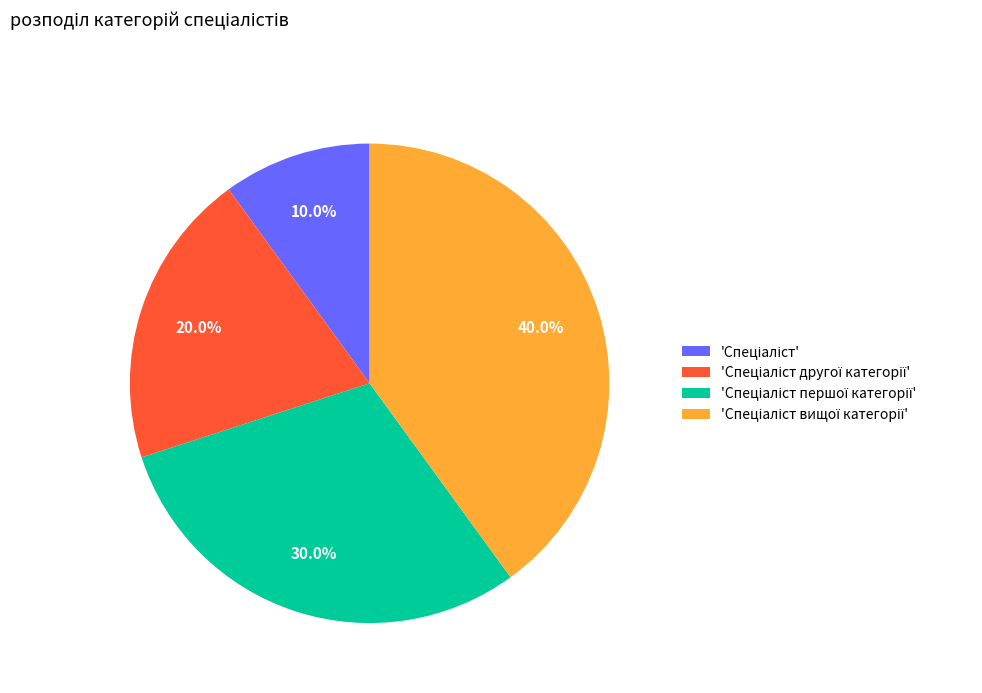

Is there a majority slice in this chart?

No